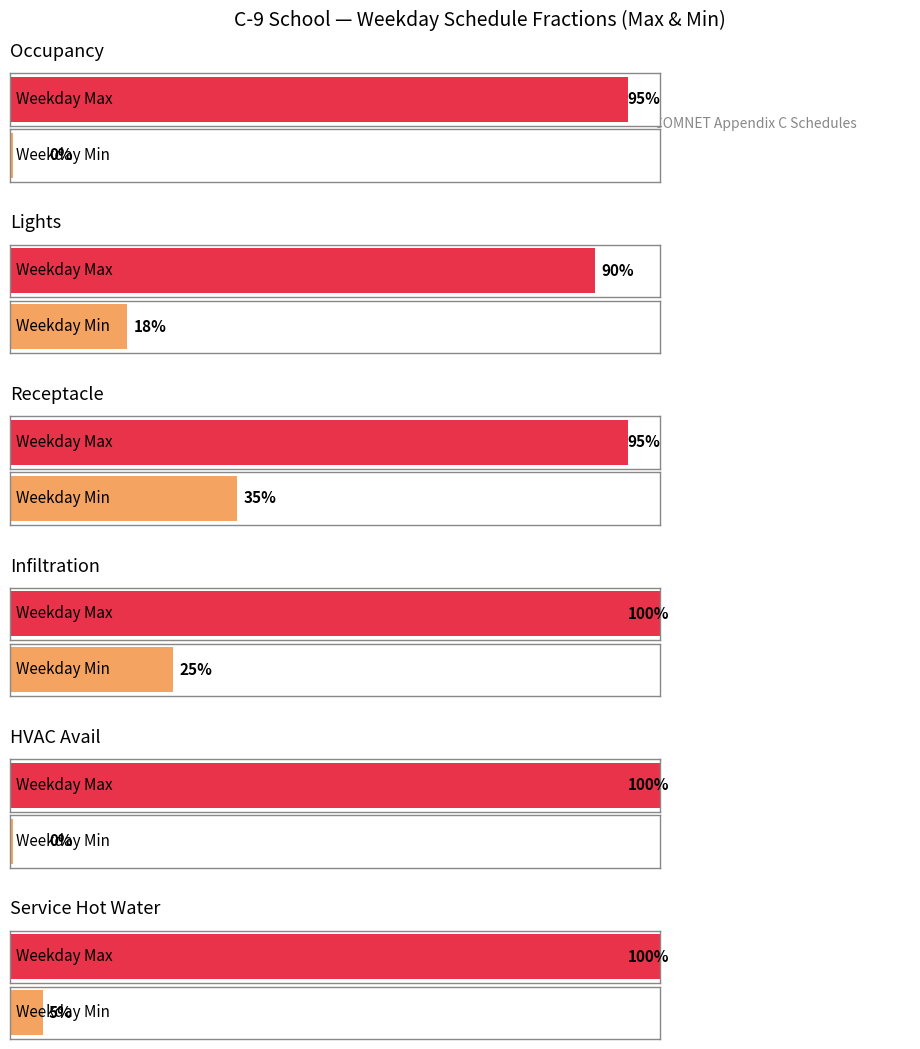

What are all the series names shown in the legend?

Weekday Max, Weekday Min